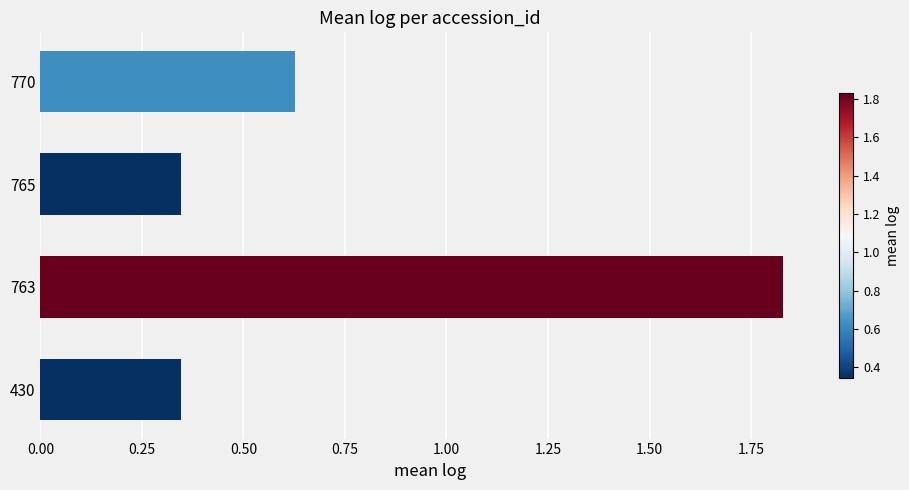

True or false: the data shows 0.6 at 430.

False